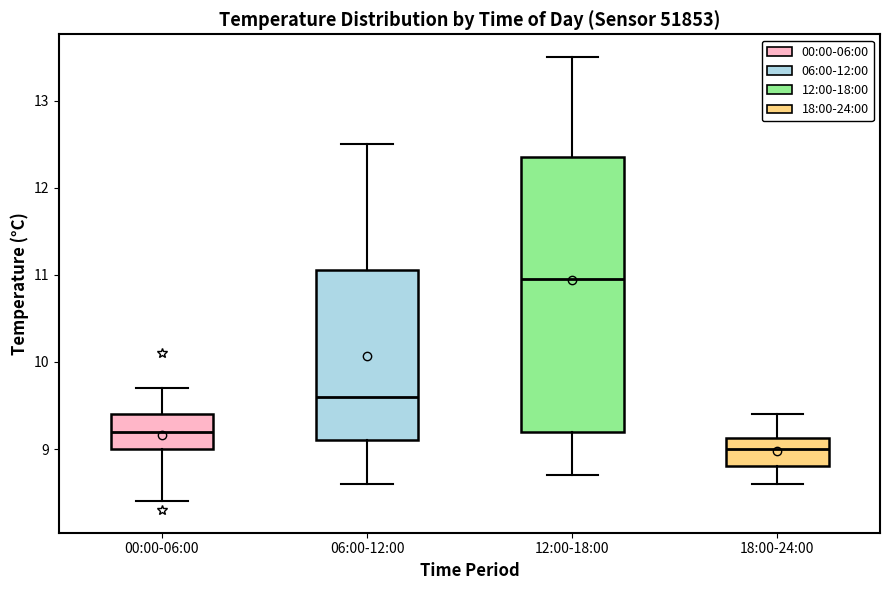

Reading left to right, read every box against the y-axis: the position of its median line, the range the box covers, and the ends of its whiskers. The values are not printed on the chart, so give them approximately, as read against the axis.

00:00-06:00: median 9.2, box 9.0 to 9.4, whiskers 8.4 to 9.7
06:00-12:00: median 9.6, box 9.1 to 11.1, whiskers 8.6 to 12.5
12:00-18:00: median 11.0, box 9.2 to 12.4, whiskers 8.7 to 13.5
18:00-24:00: median 9.0, box 8.8 to 9.1, whiskers 8.6 to 9.4